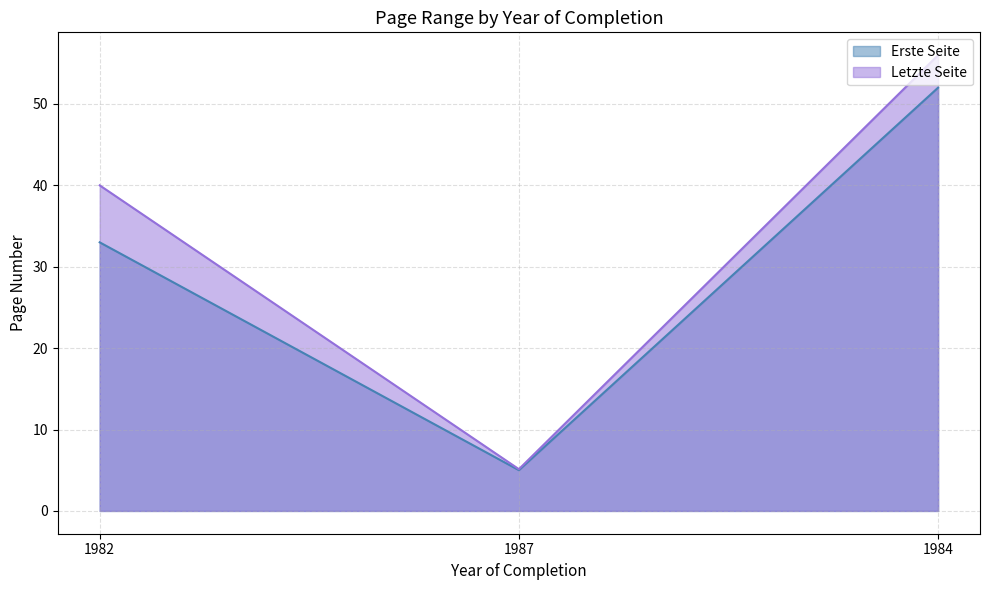

What is the sum of all Letzte Seite values?

101.1